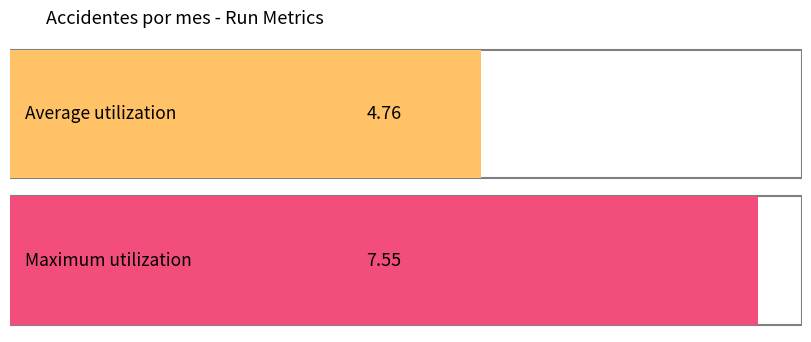

List the series in order of their overall mean, lowest first.

Average utilization, Maximum utilization